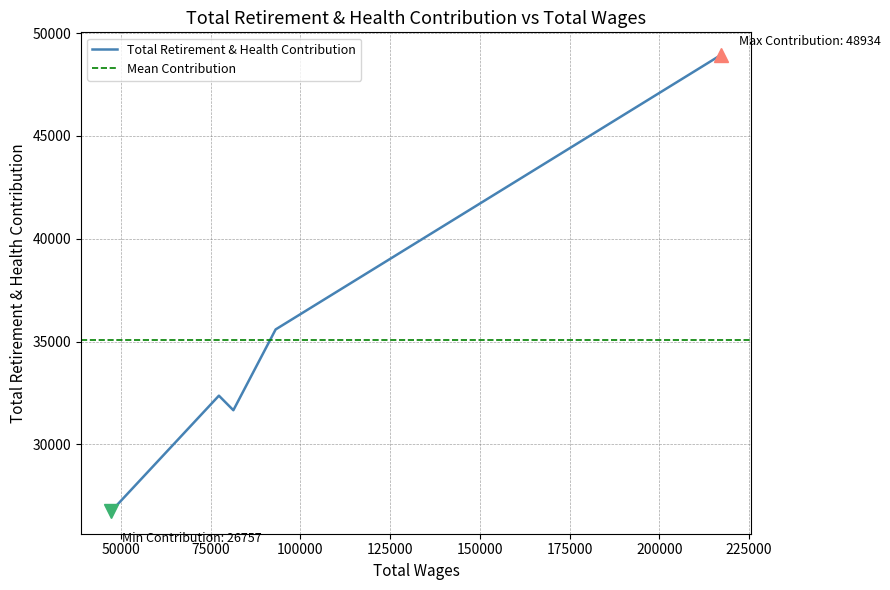

Does the chart have visible grid lines?

Yes